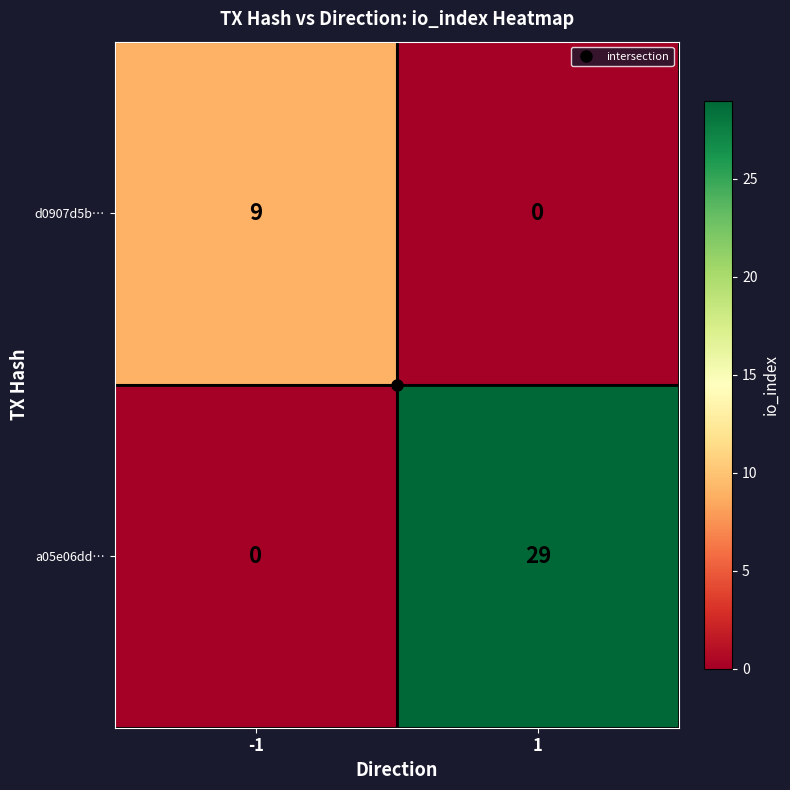

List the series in order of their peak value, highest first.

a05e06dd…, d0907d5b…